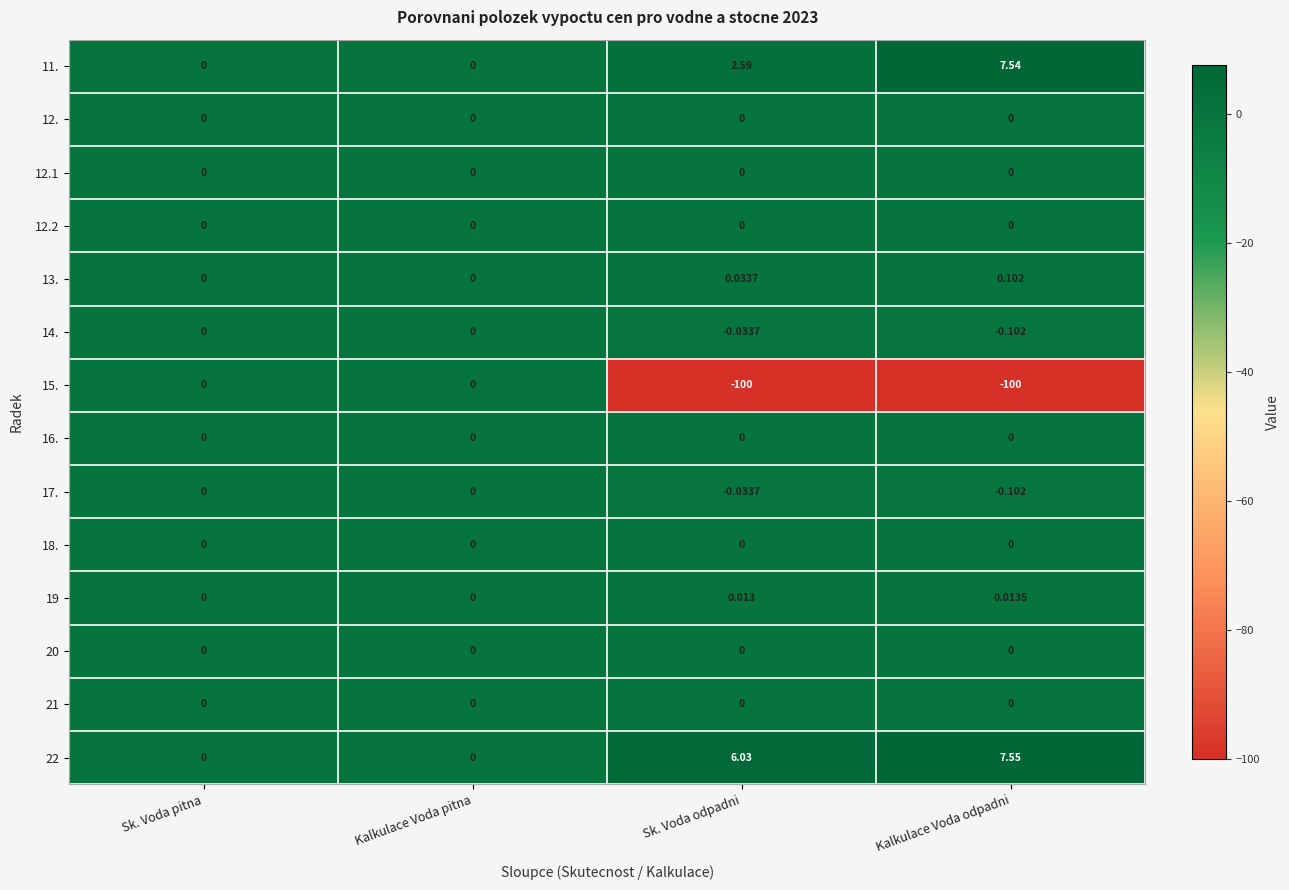

Which category has the highest value across all series?

Kalkulace Voda odpadni